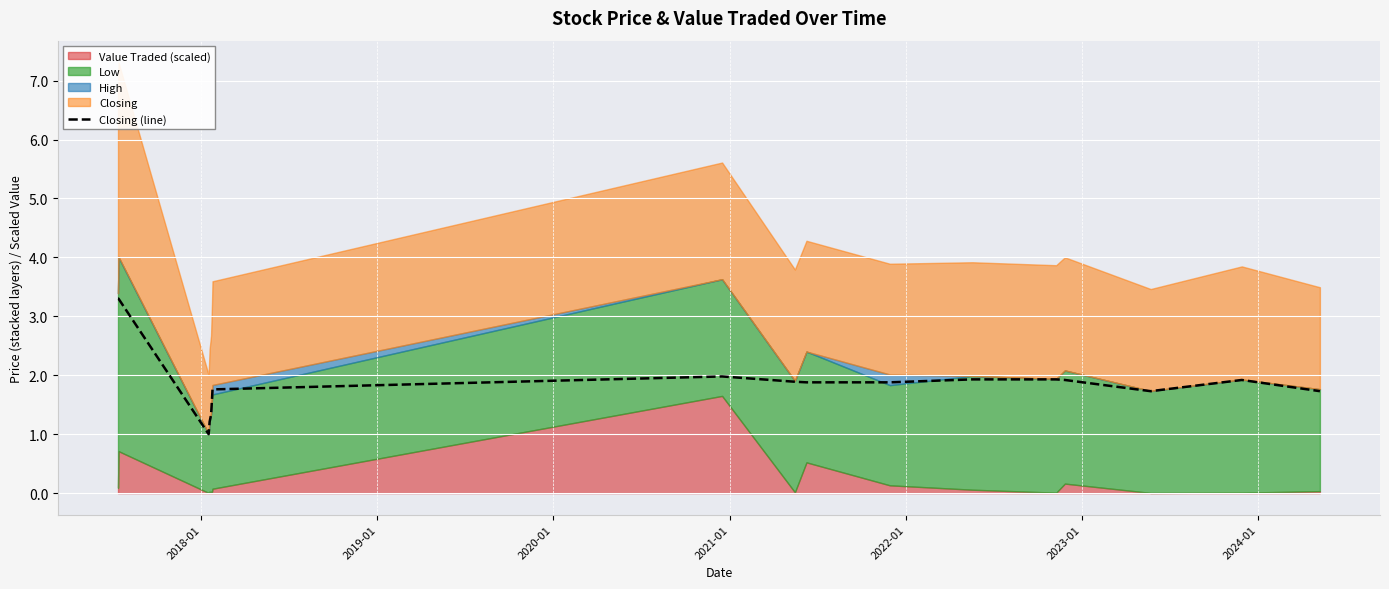

What is the maximum value for Closing (line)?

3.3